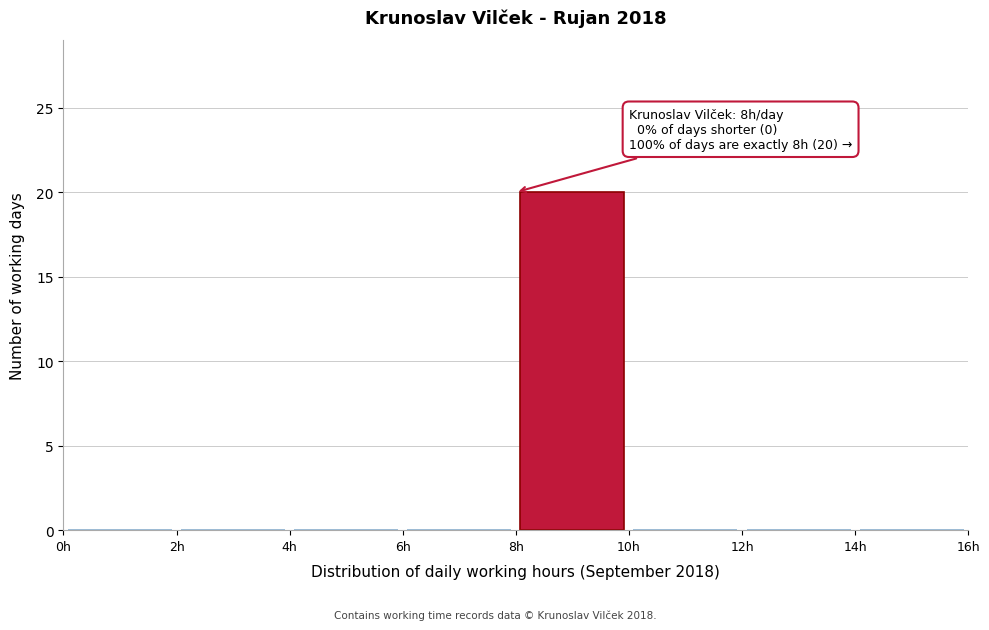

Which range on the x-axis has the tallest bar?

8 to 10